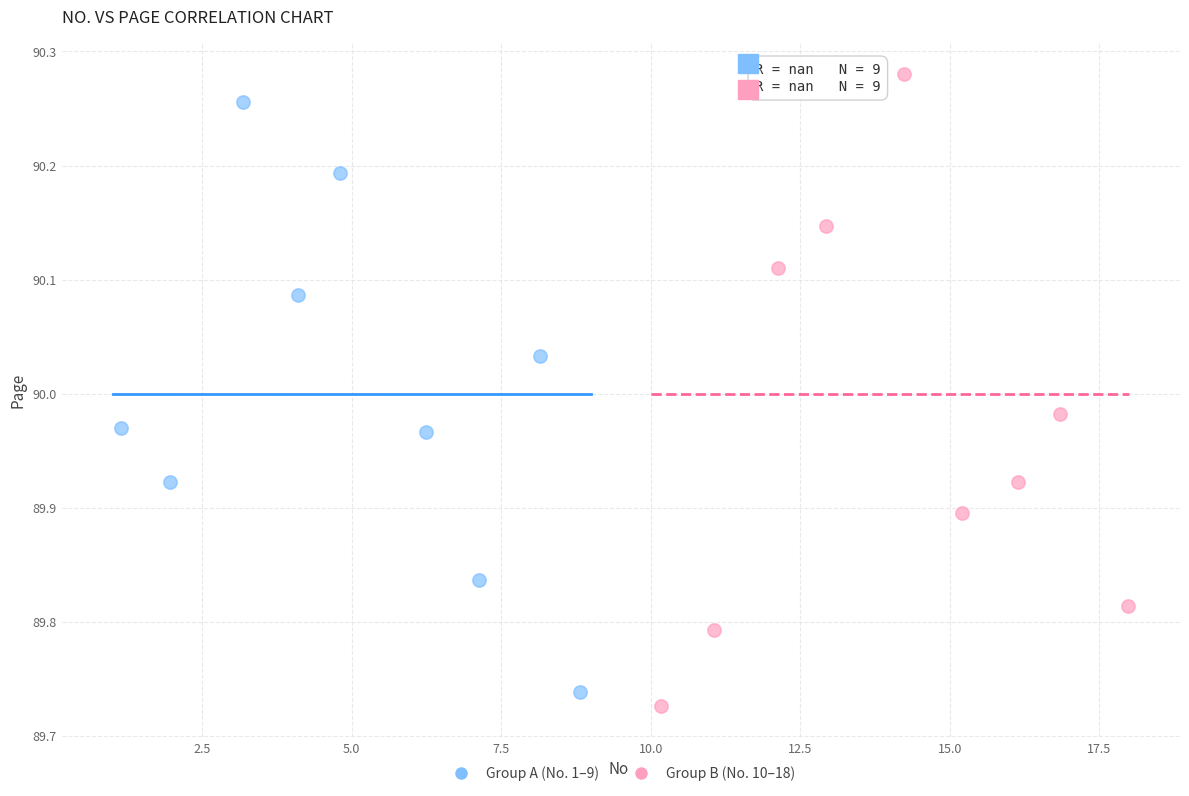

Which series has the largest Y range (max minus min)?

Group B (No. 10–18)